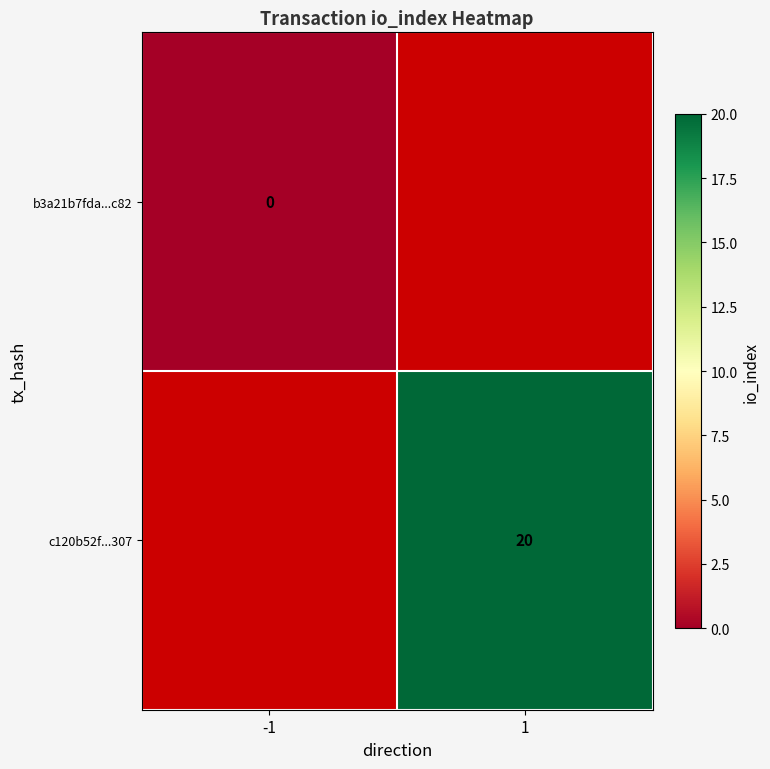

True or false: b3a21b7fda...c82 has a value of 0.0 at -1.

True